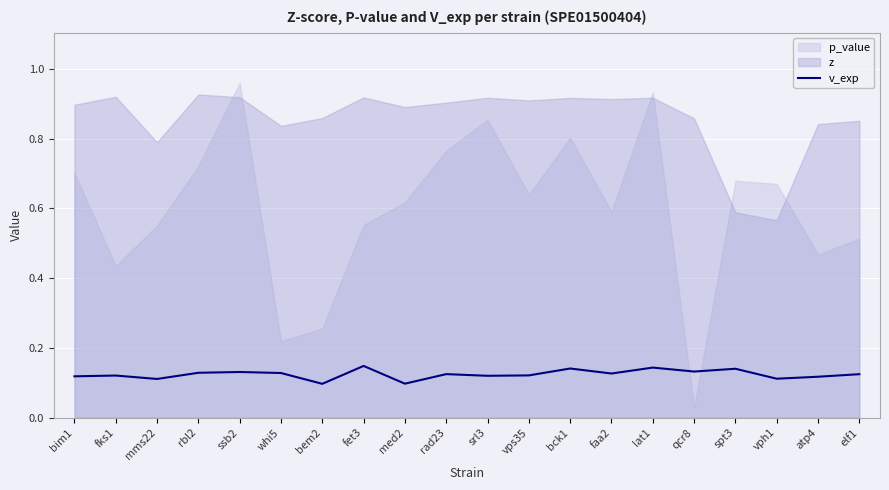

Between vps35 and rbl2, which is larger?

rbl2